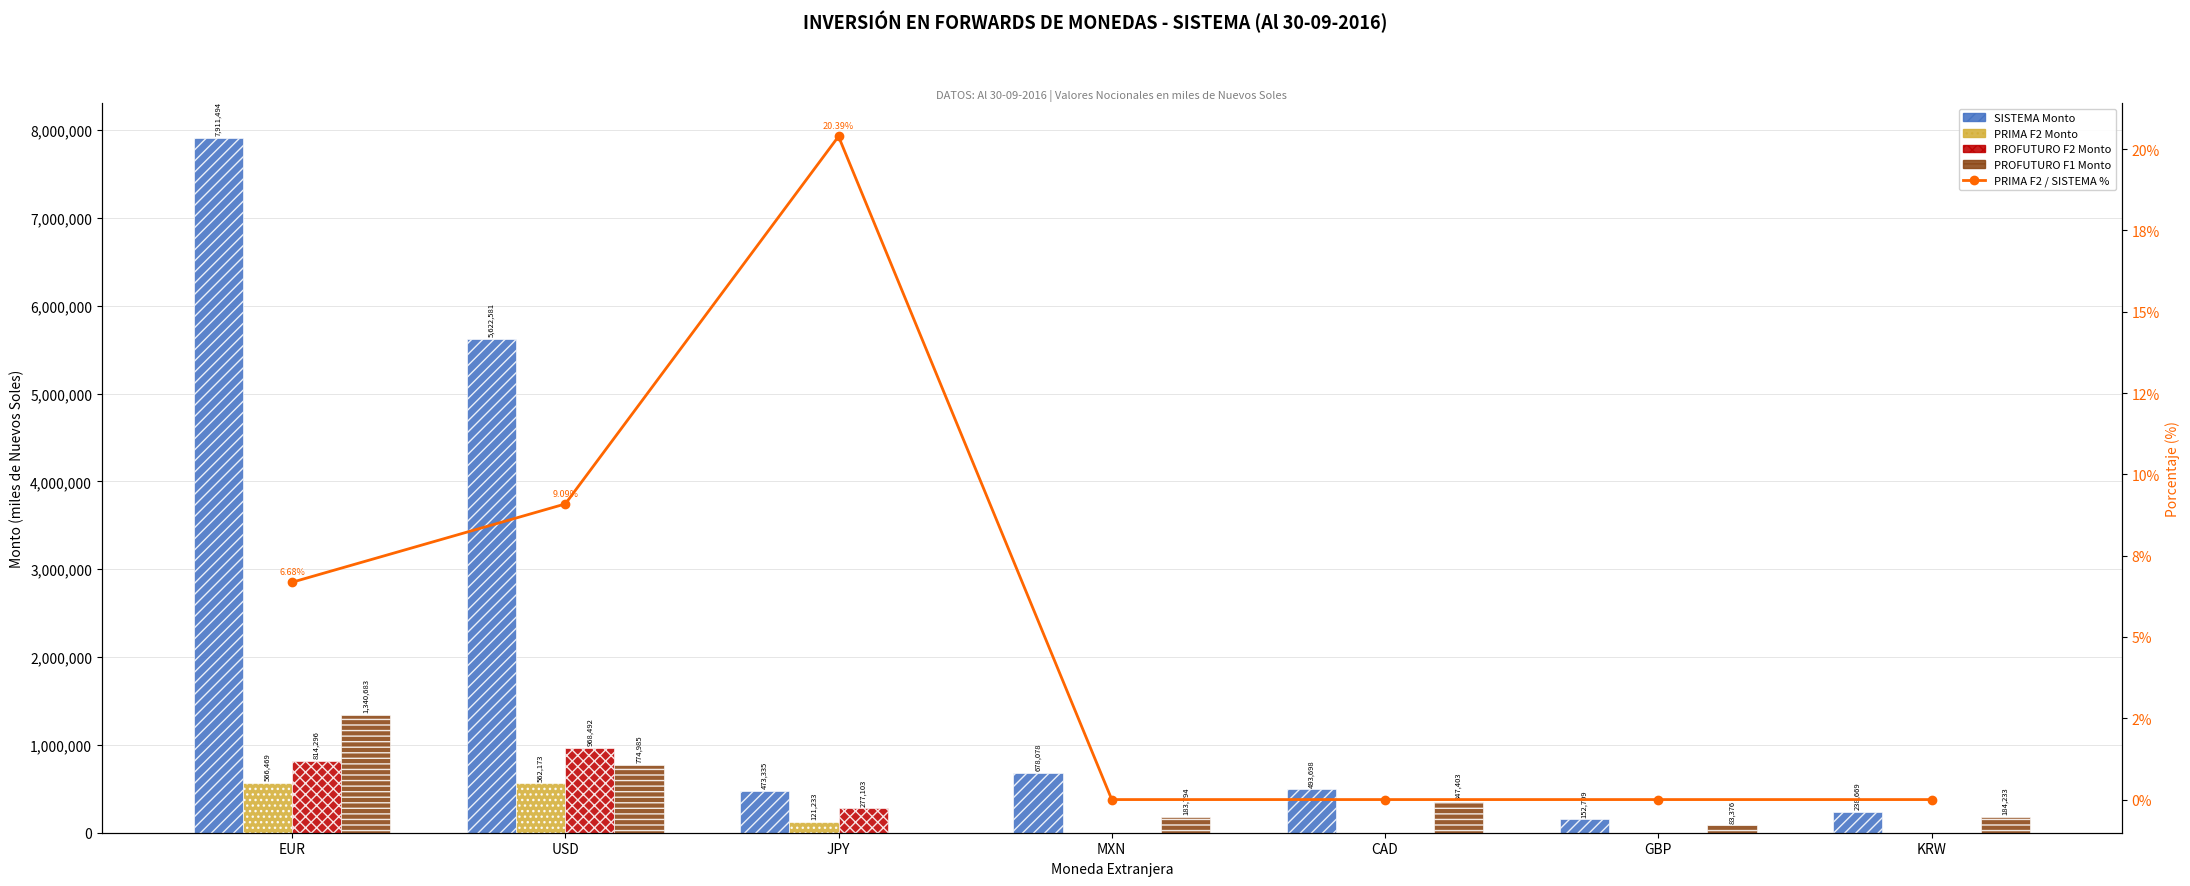

What is the difference between the maximum and second lowest values in the PRIMA F2 / SISTEMA % series?

20.4